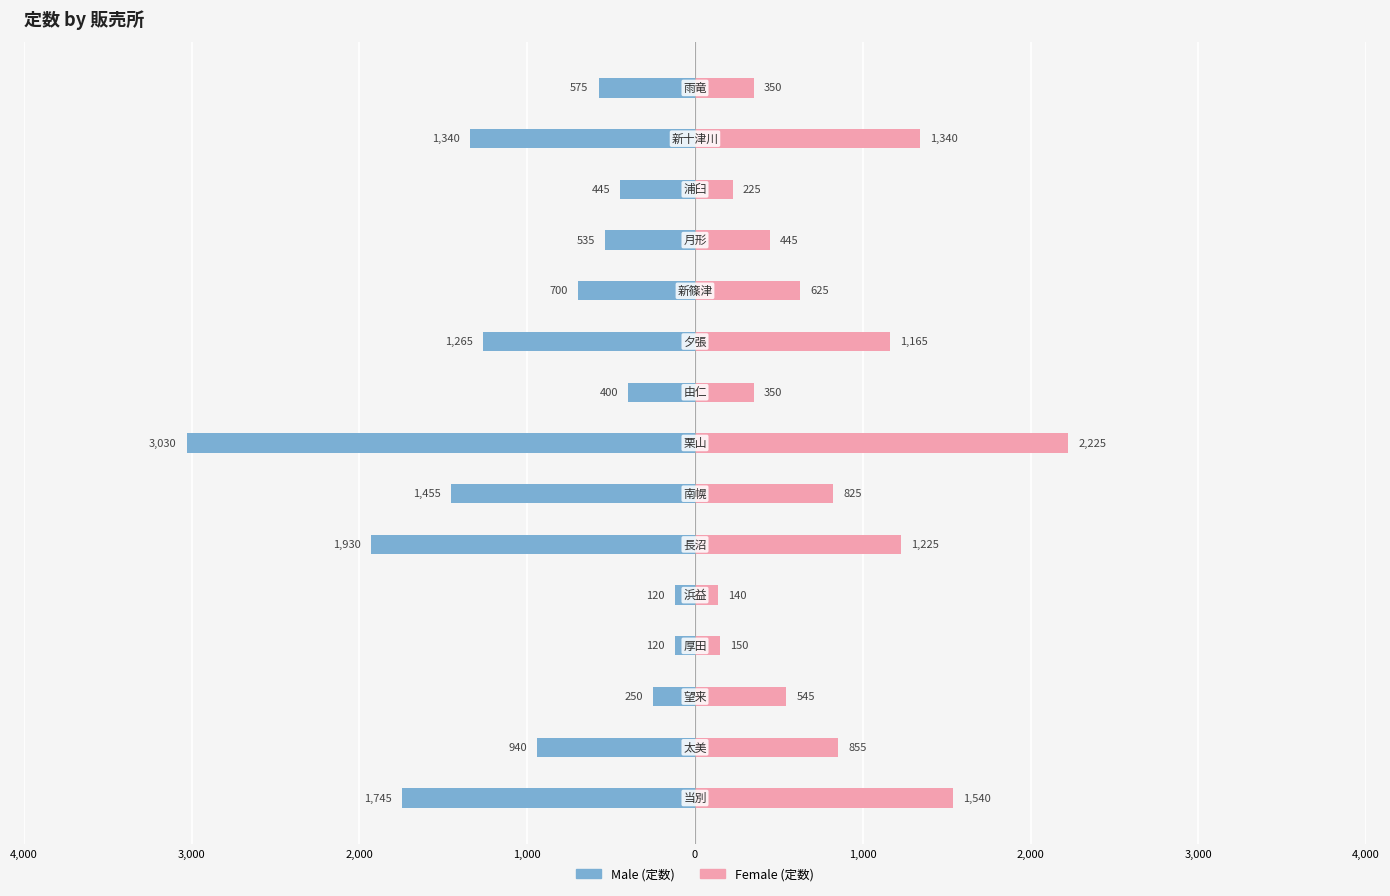

At 4,000, list the series in order from smallest to largest.

Male, Female